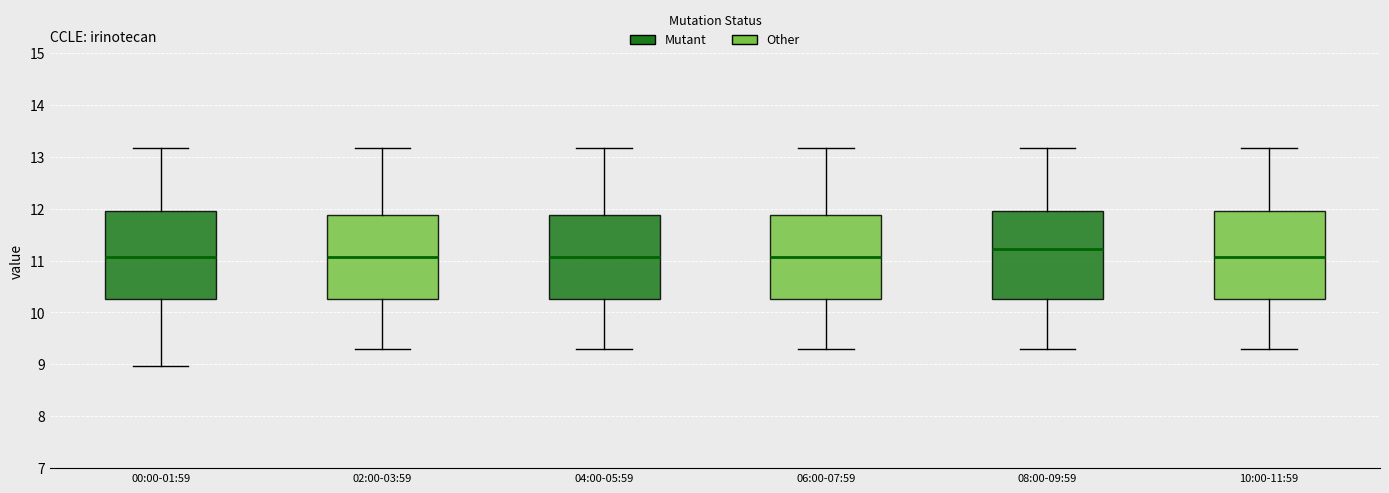

Reading left to right, read every box against the y-axis: the position of its median line, the range the box covers, and the ends of its whiskers. The values are not printed on the chart, so give them approximately, as read against the axis.

00:00-01:59: median 11.1, box 10.3 to 12.0, whiskers 9.0 to 13.2
02:00-03:59: median 11.1, box 10.3 to 11.9, whiskers 9.3 to 13.2
04:00-05:59: median 11.1, box 10.3 to 11.9, whiskers 9.3 to 13.2
06:00-07:59: median 11.1, box 10.3 to 11.9, whiskers 9.3 to 13.2
08:00-09:59: median 11.2, box 10.3 to 12.0, whiskers 9.3 to 13.2
10:00-11:59: median 11.1, box 10.3 to 12.0, whiskers 9.3 to 13.2